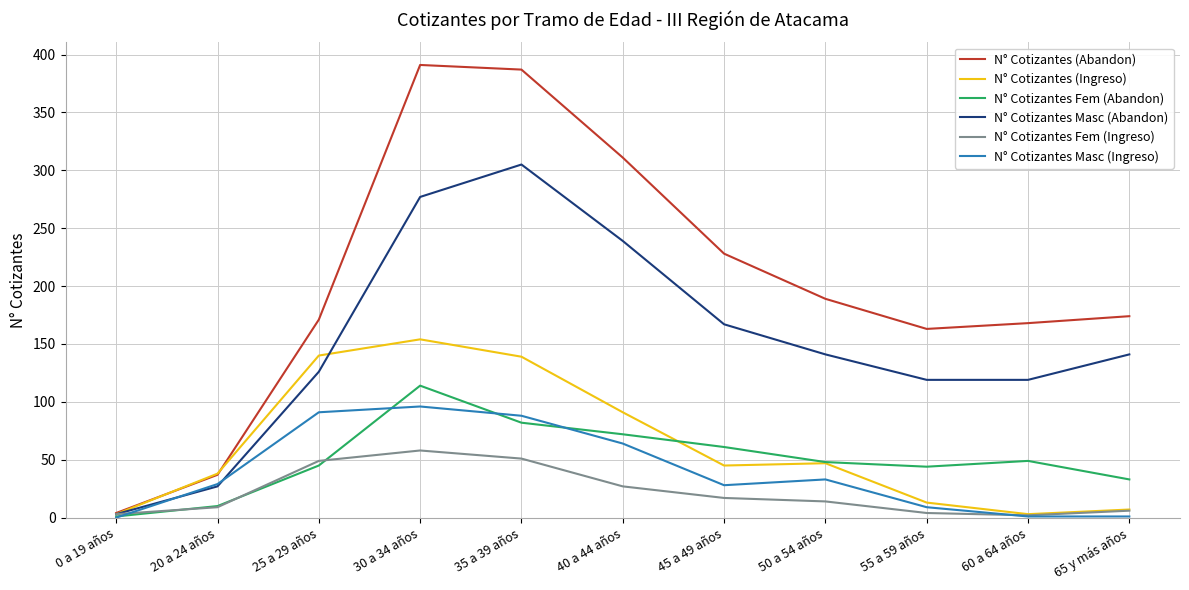

True or false: N° Cotizantes Fem (Ingreso) has a value of 6 at 65 y más años.

True